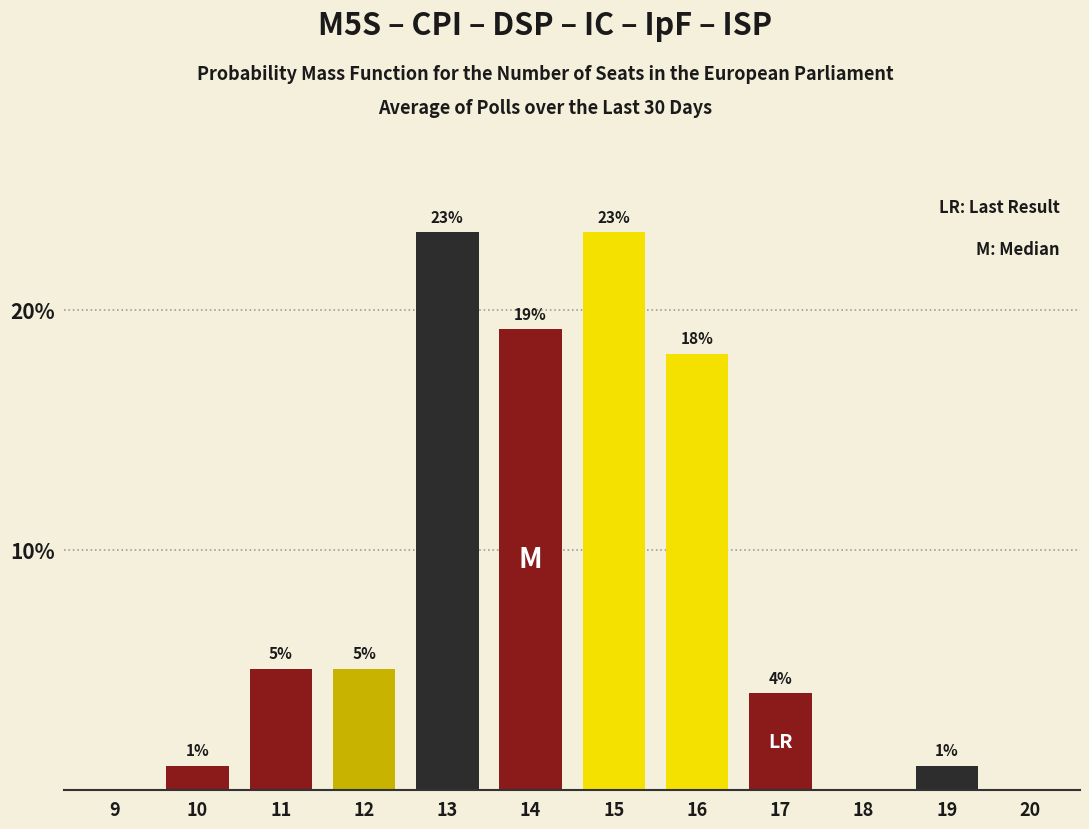

At which label does the data first exceed 5?

11